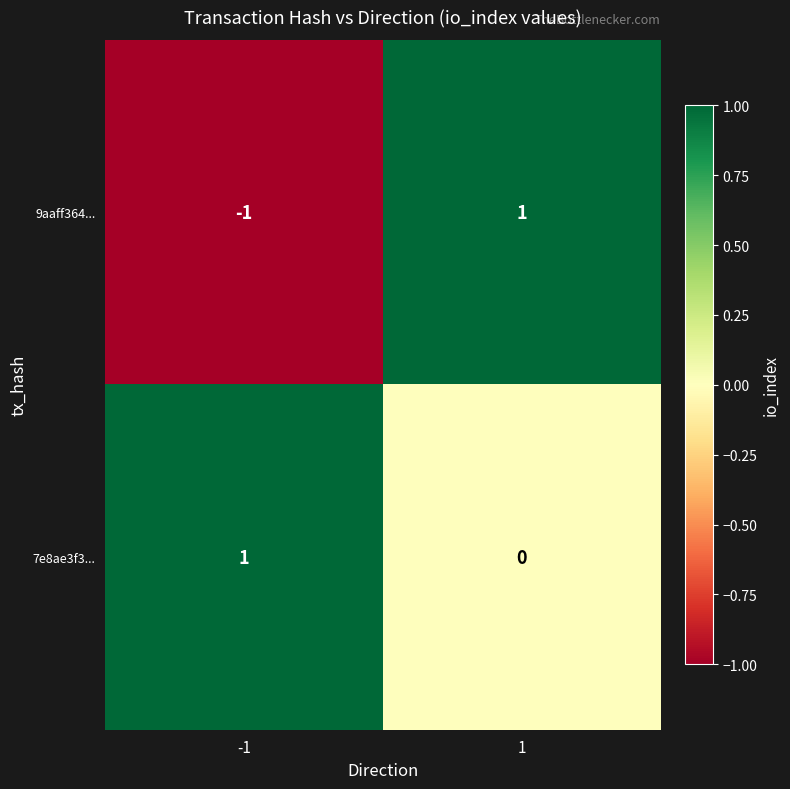

Count the number of categories in the chart.

2